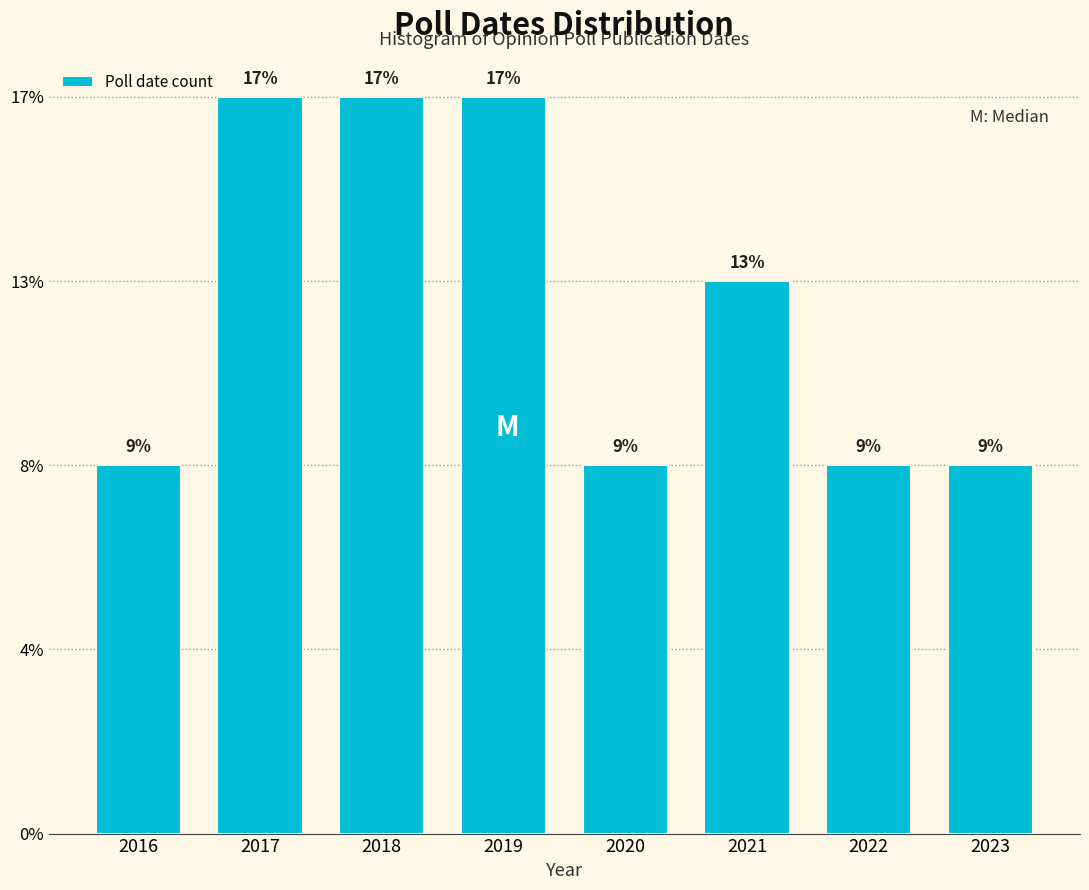

Does the chart contain any negative values?

No